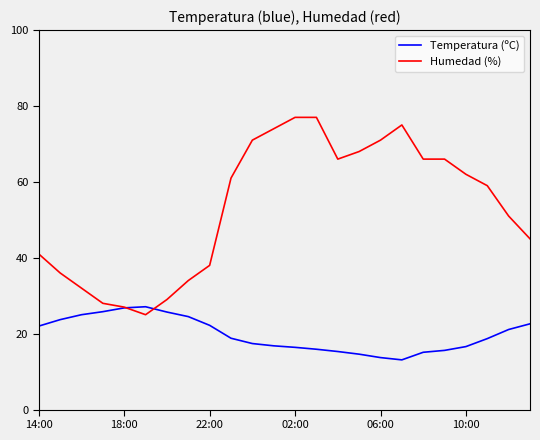

List the series in order of their overall mean, lowest first.

Temperatura (ºC), Humedad (%)